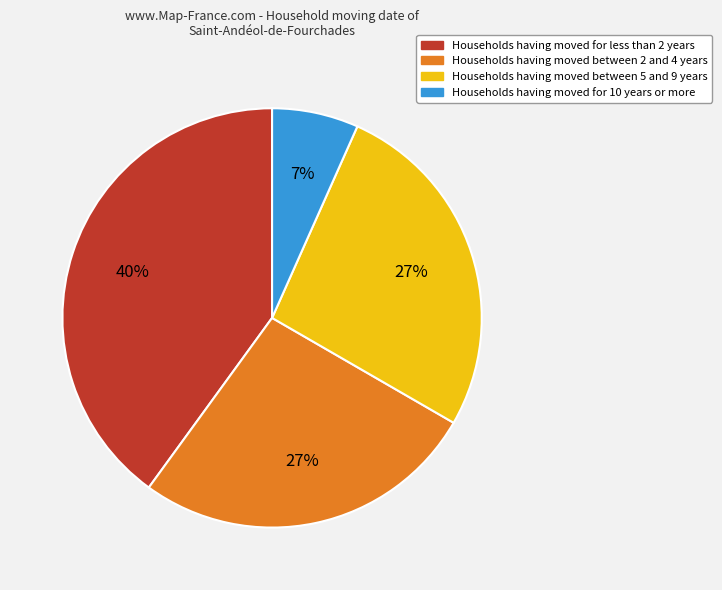

To the nearest percent, what is the difference between the largest and smallest slice percentages?

33%